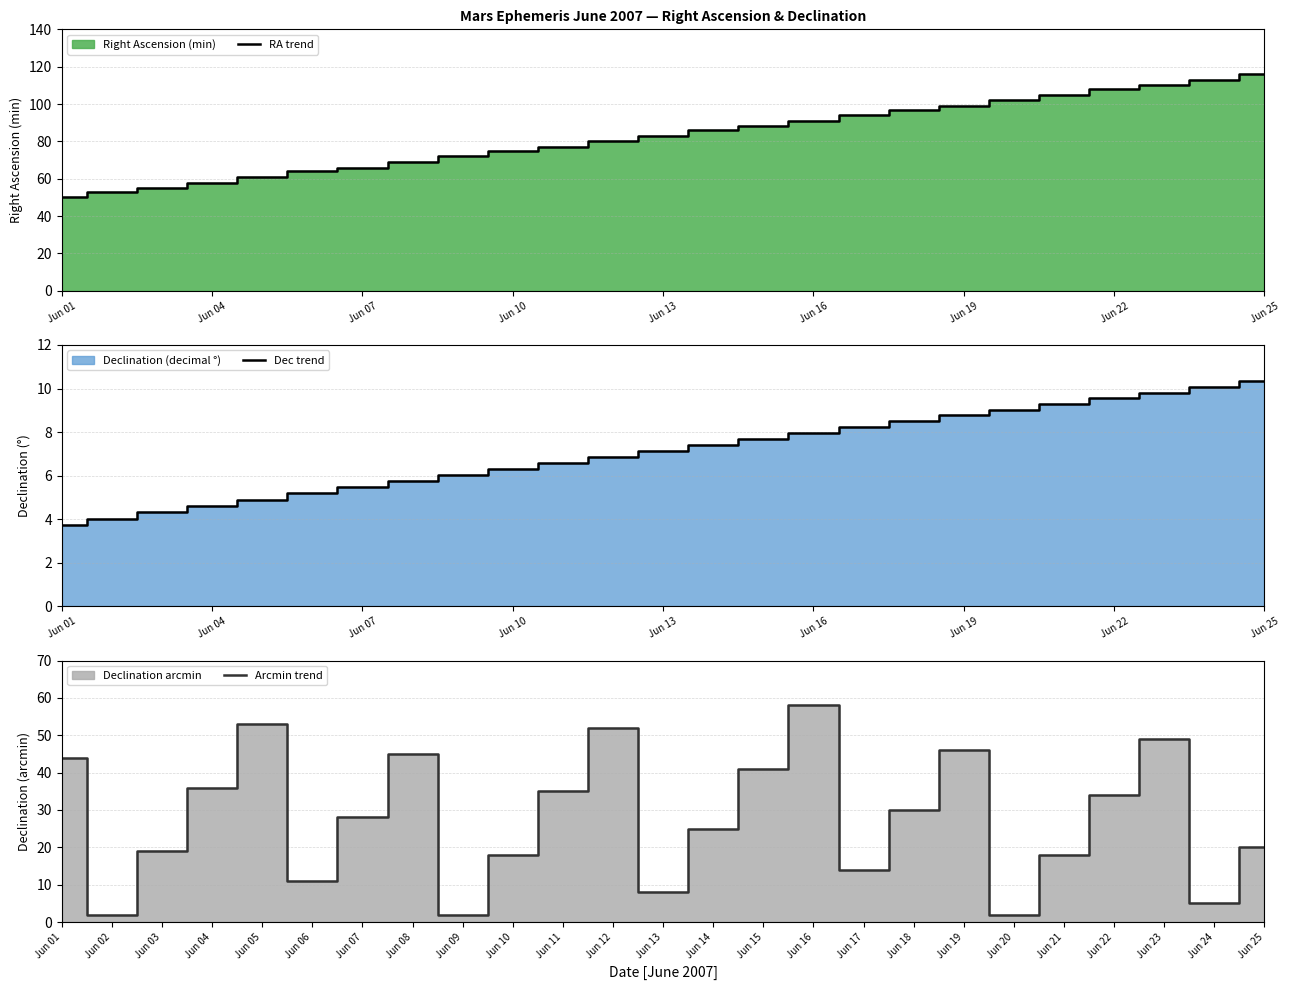

The Arcmin trend series shows 18 at Jun 10. True or false?

True